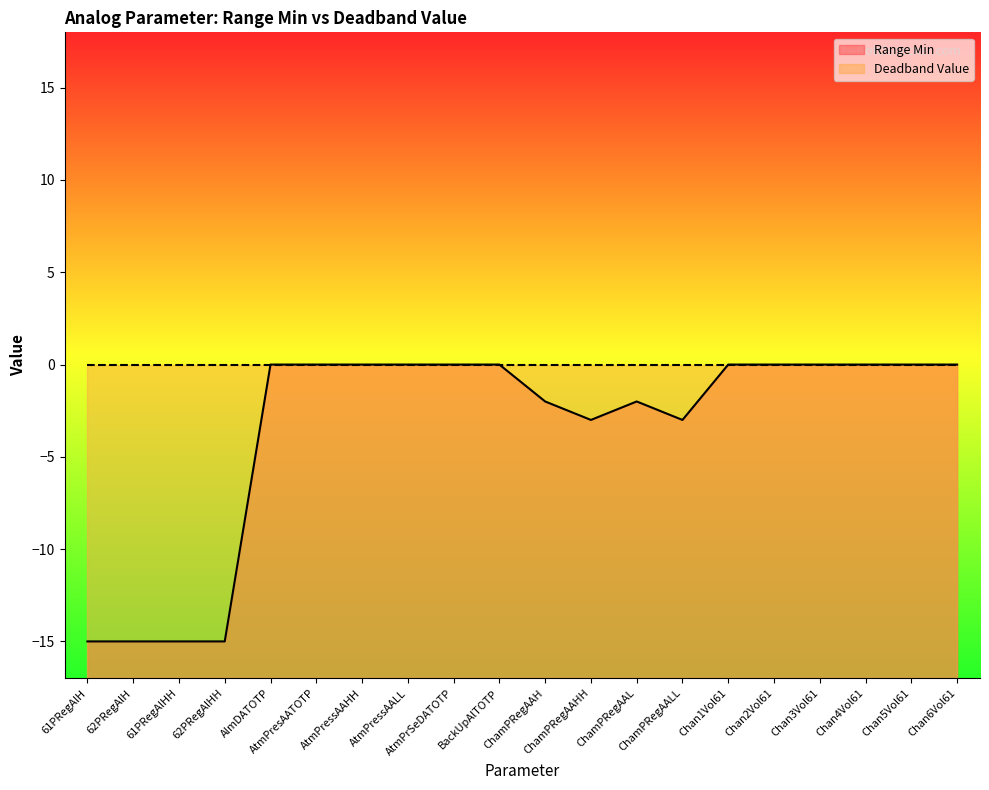

What is the label of the 19th point from the right?

62PRegAlH